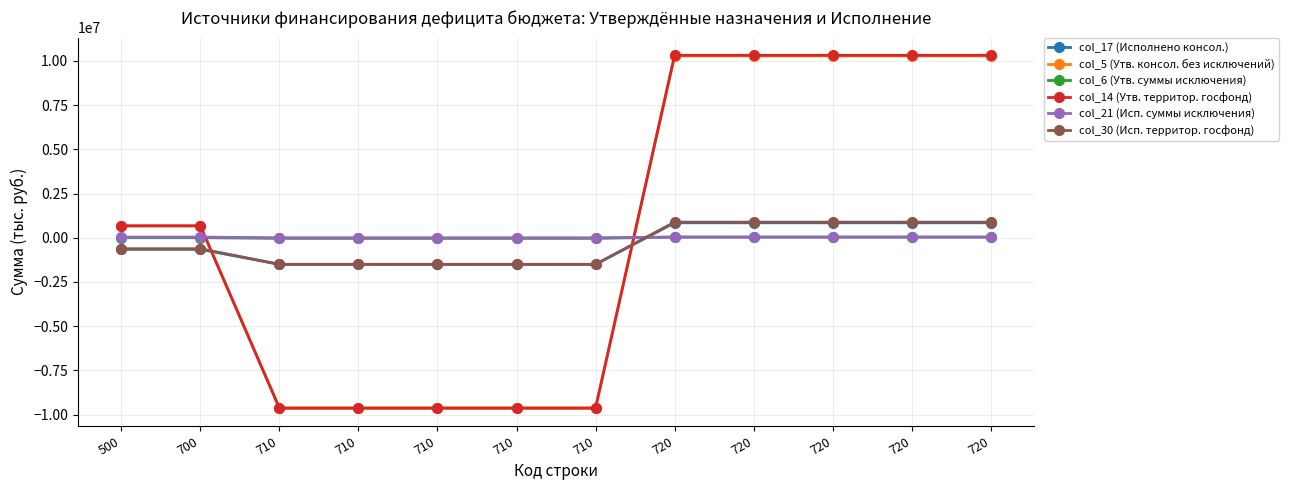

Rank the categories by col_14 (Утв. территор. госфонд) value from lowest to highest.

710, 710, 710, 710, 710, 500, 700, 720, 720, 720, 720, 720